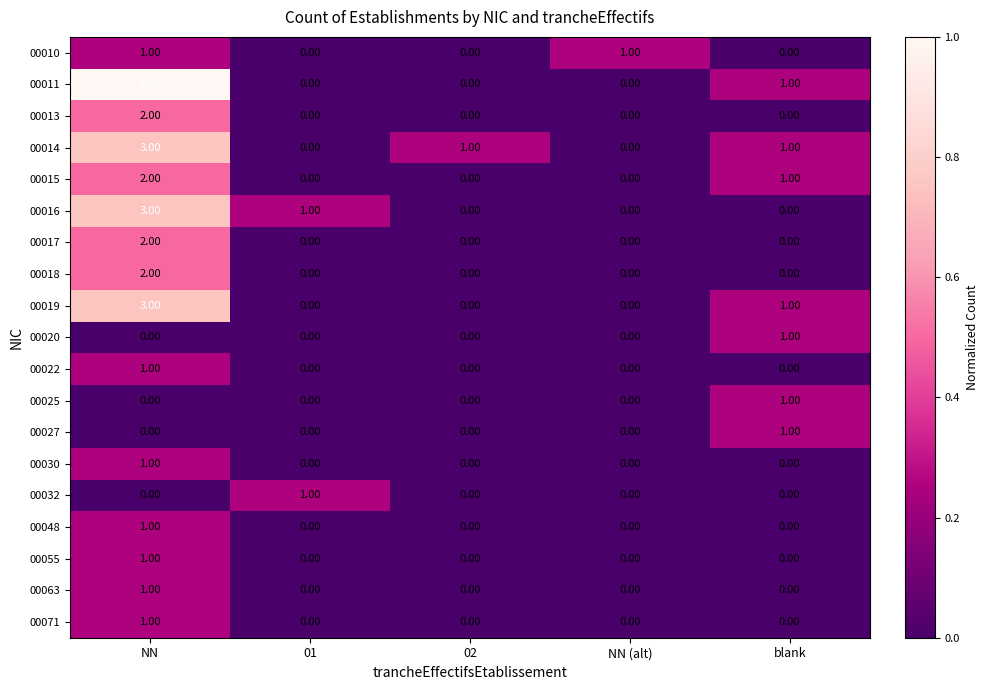

What is the total value across all series at NN?

28